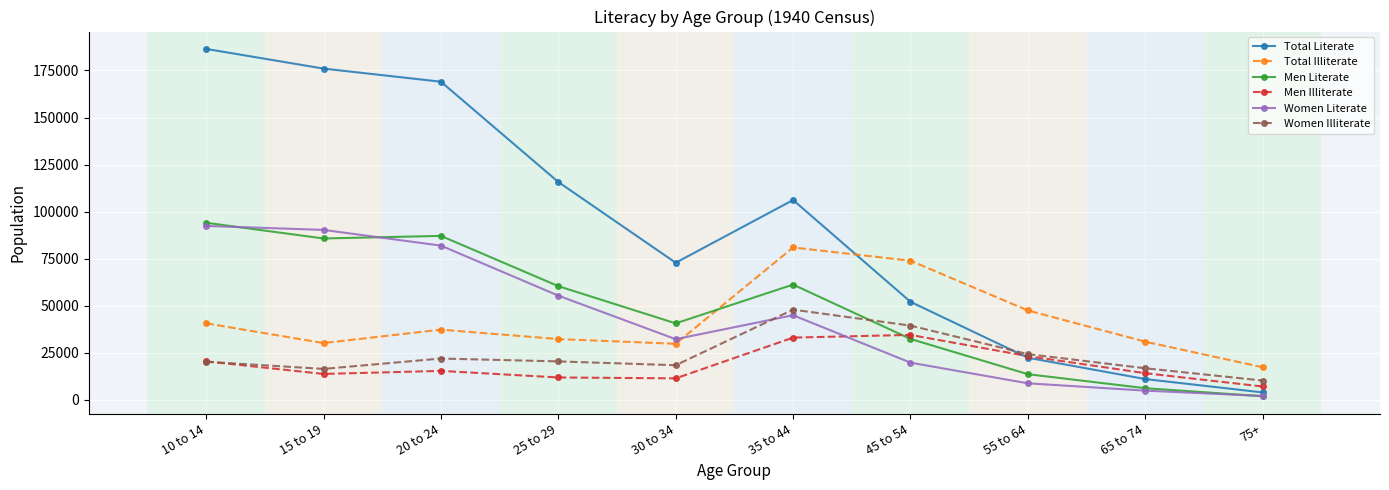

Between 10 to 14 and 55 to 64, which series saw the biggest shift?

Total Literate